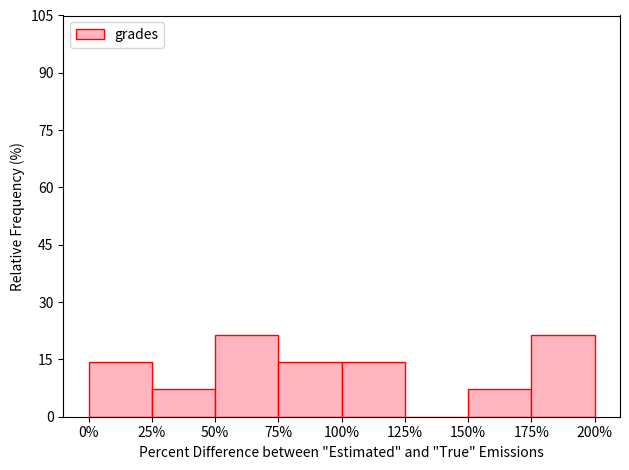

Reading left to right, list all the values displayed in this chart.

0%=14.3	25%=7.1	50%=21.4	75%=14.3	100%=14.3	125%=0.0	150%=7.1	175%=21.4